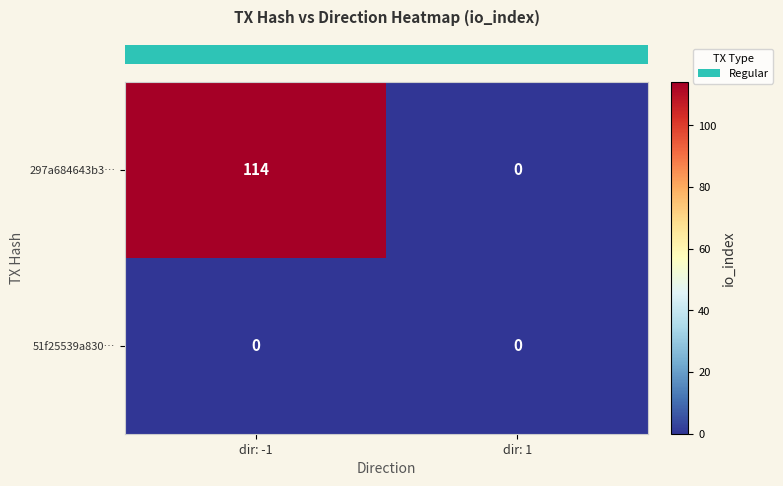

Reading right to left, what are all the values shown in this chart?

297a684643b3…: dir: 1=0	dir: -1=114
51f25539a830…: dir: 1=0	dir: -1=0